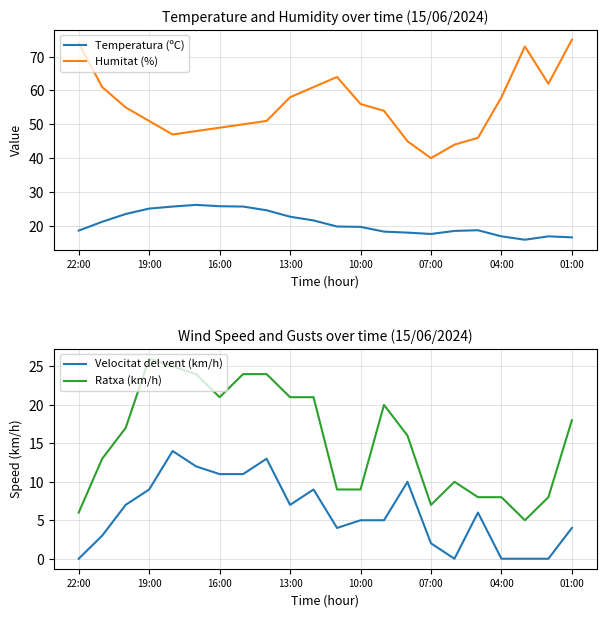

What are all the series names shown in the legend?

Temperatura (ºC), Humitat (%), Velocitat del vent (km/h), Ratxa (km/h)